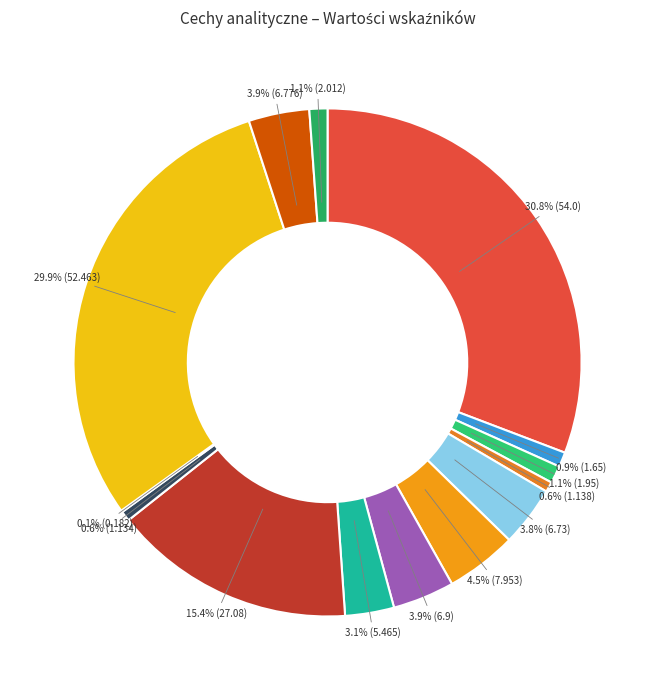

What is the largest slice in the pie chart?

A2a